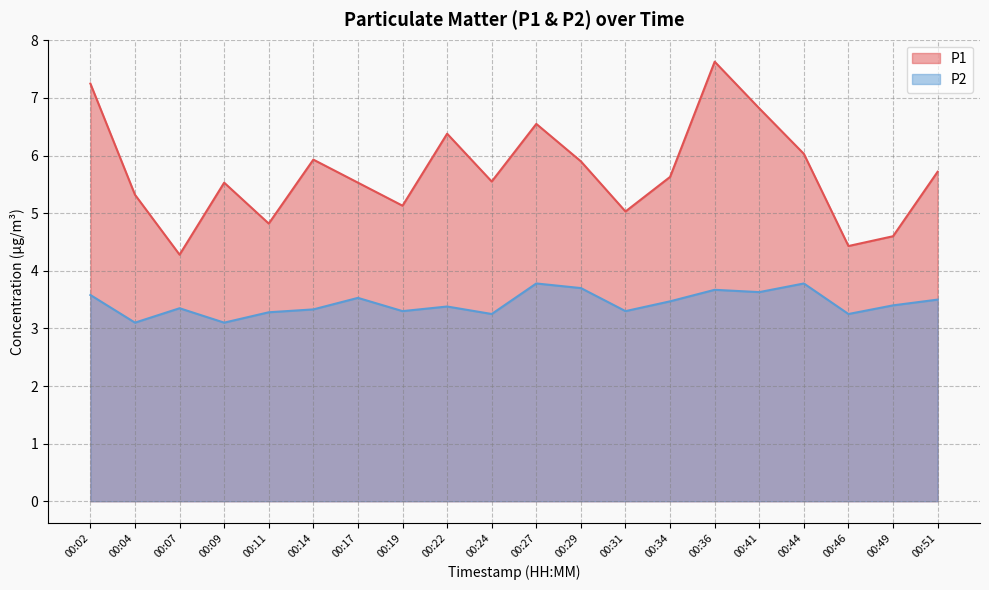

Reading left to right, what are all the values shown in this chart?

P1: 00:02=7.2	00:04=5.3	00:07=4.3	00:09=5.5	00:11=4.8	00:14=5.9	00:17=5.5	00:19=5.1	00:22=6.4	00:24=5.5	00:27=6.5	00:29=5.9	00:31=5.0	00:34=5.6	00:36=7.6	00:41=6.8	00:44=6.0	00:46=4.4	00:49=4.6	00:51=5.7
P2: 00:02=3.6	00:04=3.1	00:07=3.4	00:09=3.1	00:11=3.3	00:14=3.3	00:17=3.5	00:19=3.3	00:22=3.4	00:24=3.2	00:27=3.8	00:29=3.7	00:31=3.3	00:34=3.5	00:36=3.7	00:41=3.6	00:44=3.8	00:46=3.2	00:49=3.4	00:51=3.5